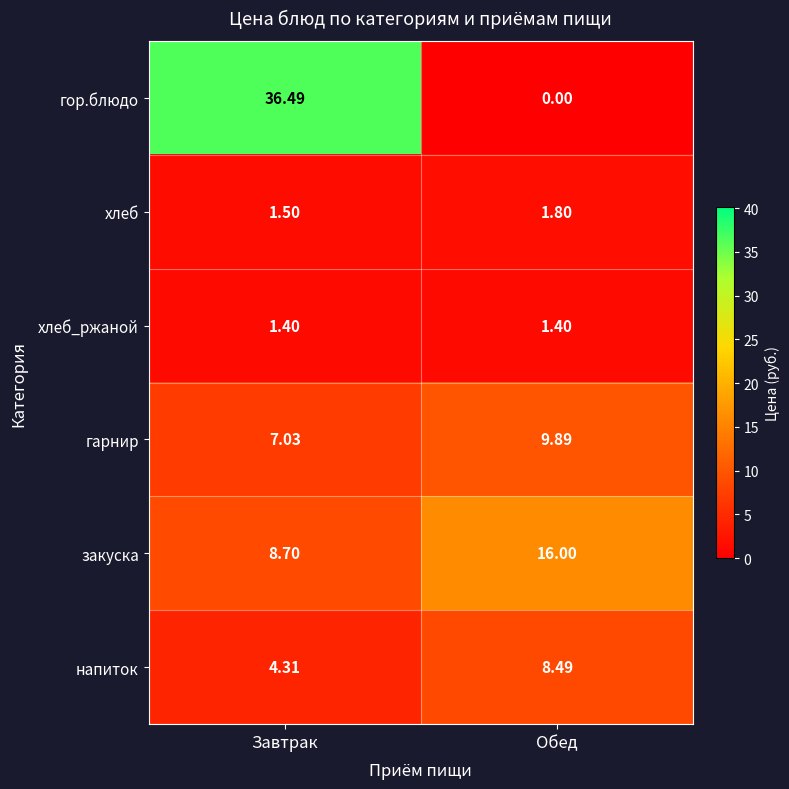

Which series has the widest spread of values?

гор.блюдо